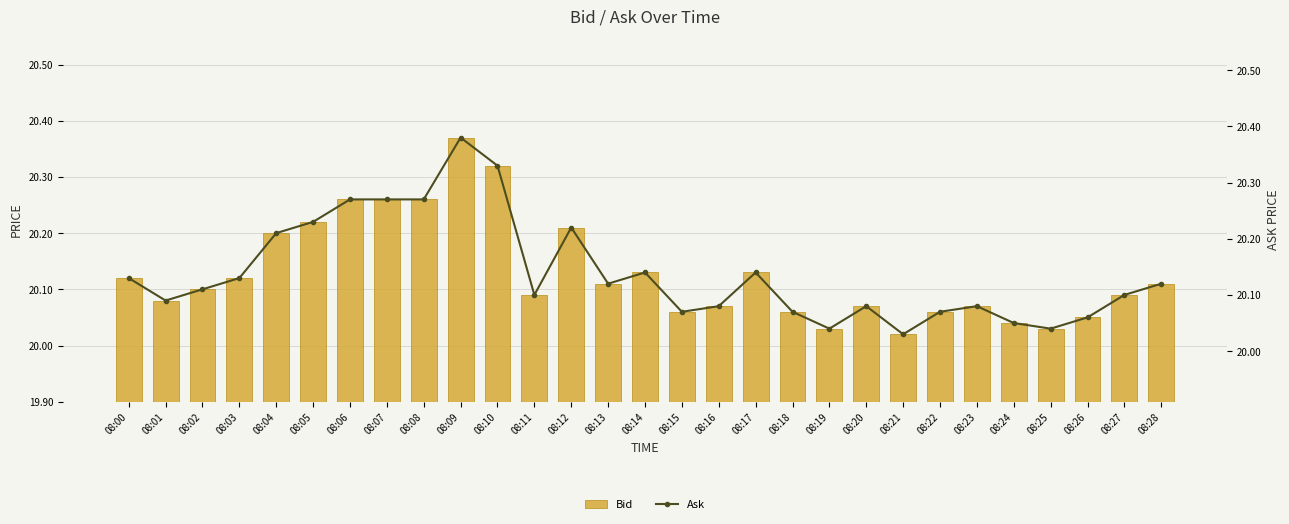

Which series has the widest spread of values?

Bid